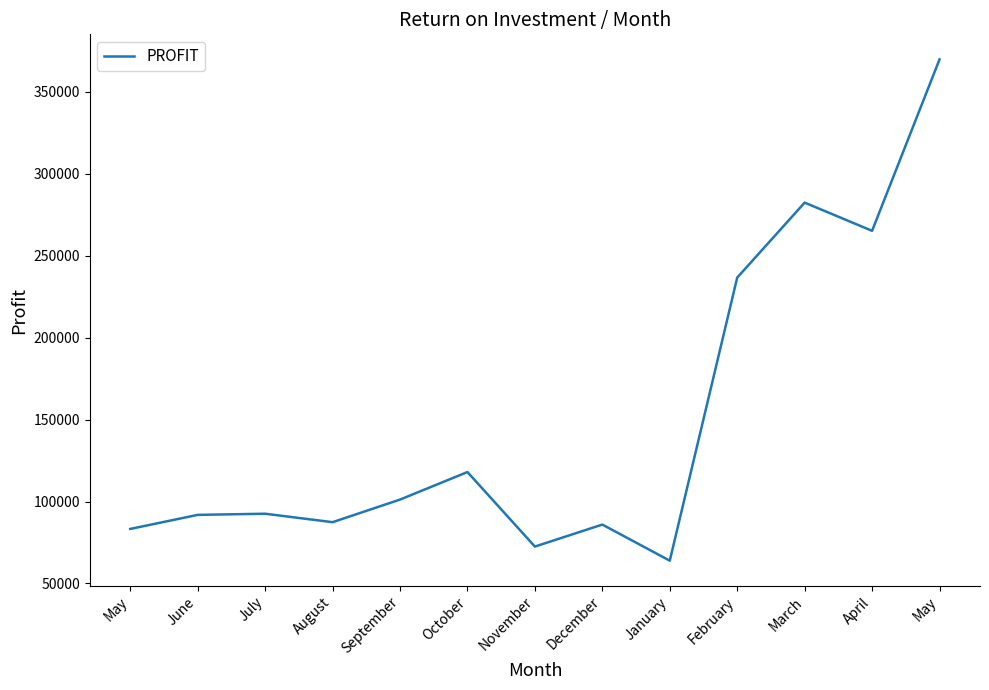

What value does the data have at January?

63911